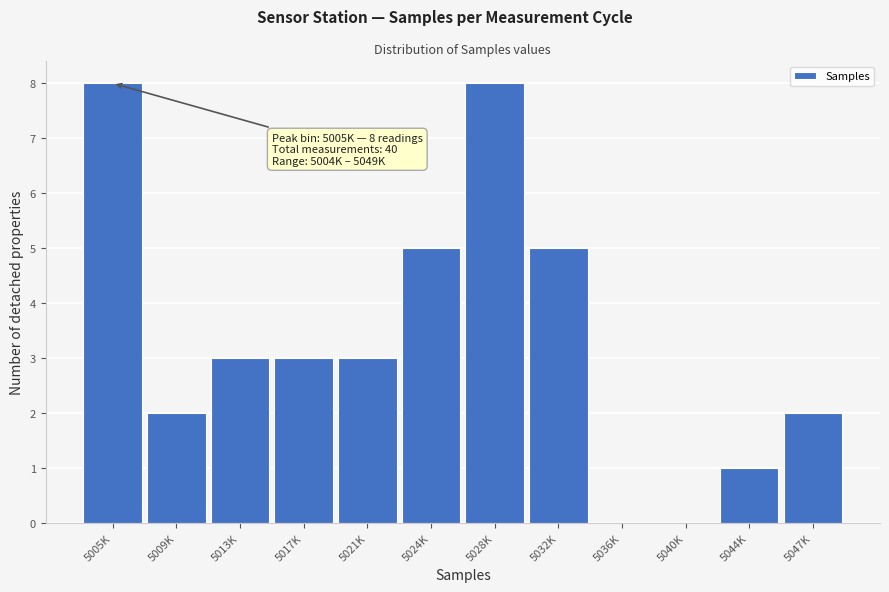

Reading left to right, extract all data points from this chart.

5005K=8	5009K=2	5013K=3	5017K=3	5021K=3	5024K=5	5028K=8	5032K=5	5036K=0	5040K=0	5044K=1	5047K=2